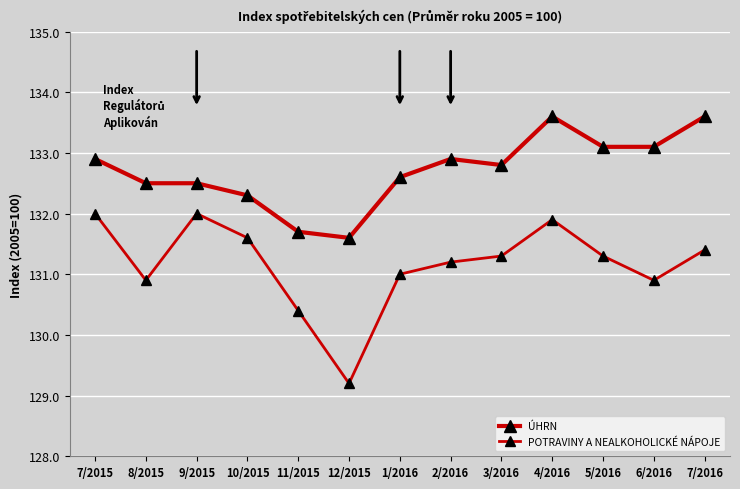

The value of POTRAVINY A NEALKOHOLICKÉ NÁPOJE at 8/2015 is 200.7. True or false?

False